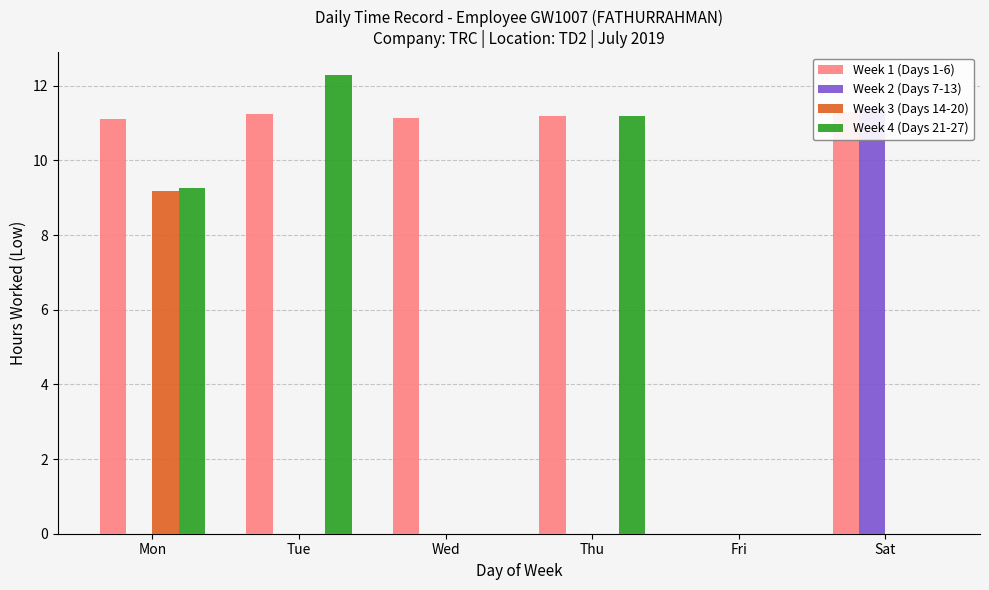

Are the bars horizontal?

No